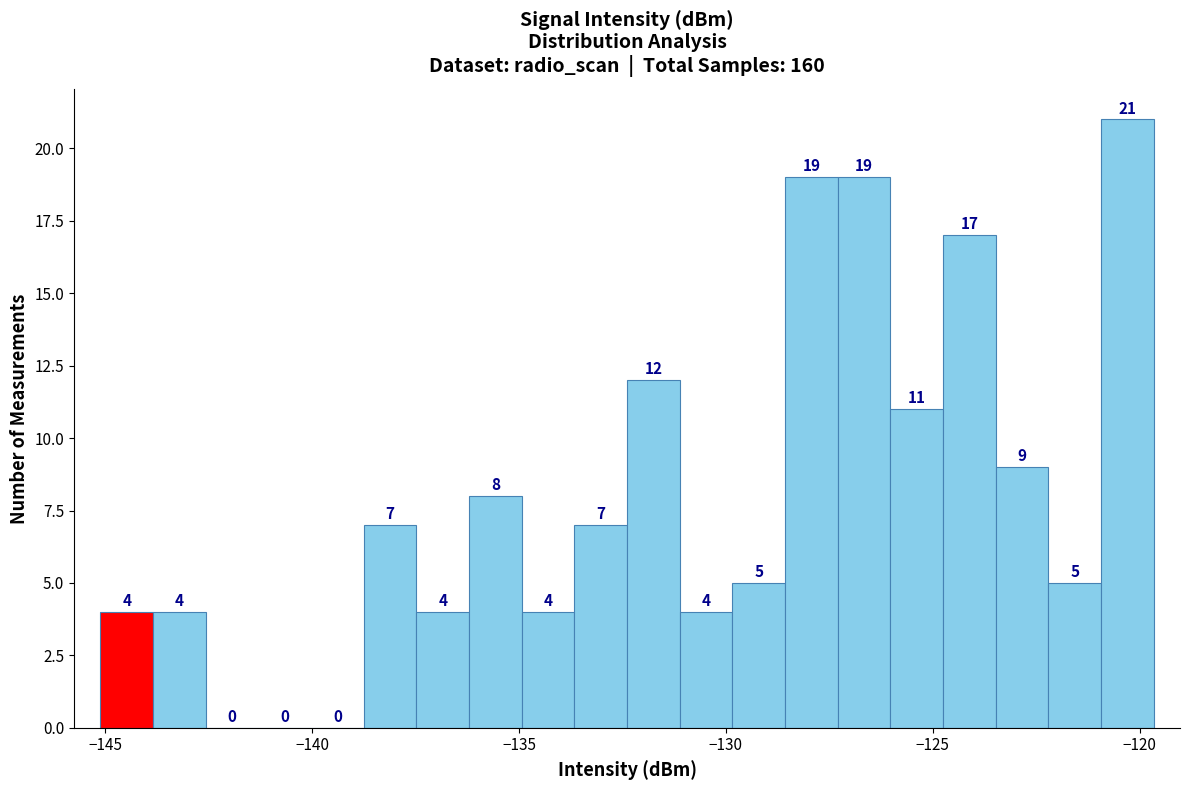

Around what value on the x-axis is the tallest bar? Give the approximate position of its centre, as read against the axis.

-120.5